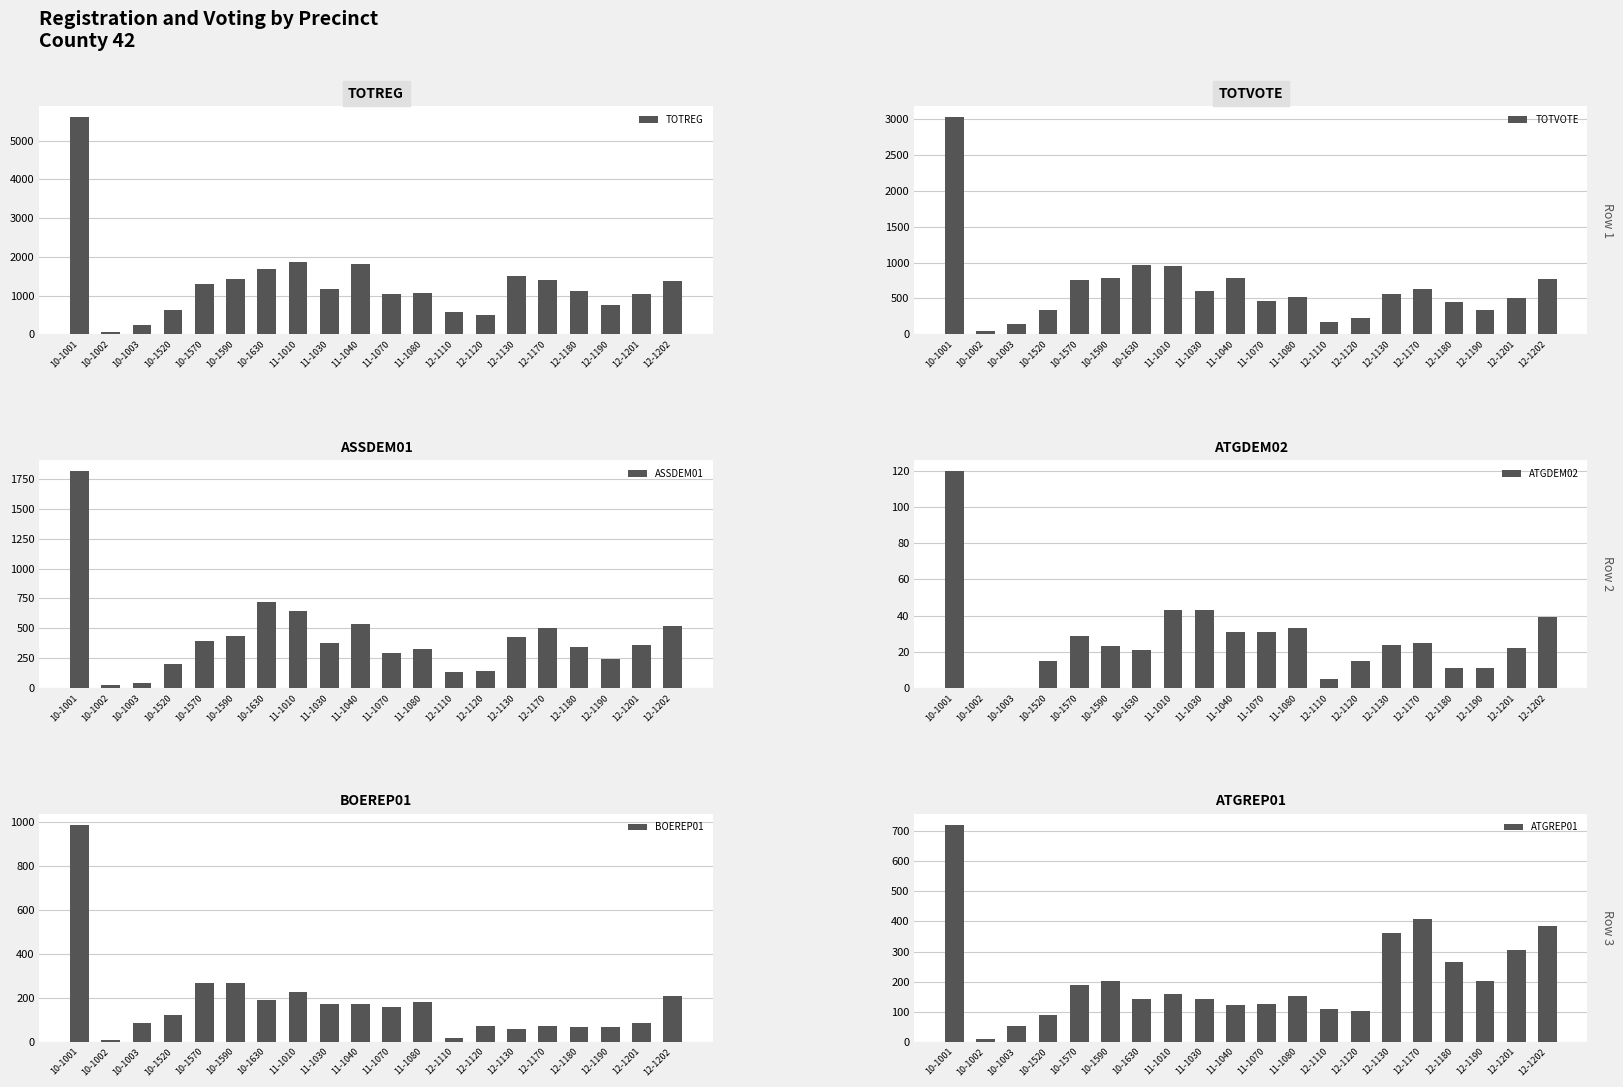

What value does the TOTVOTE series have at 12-1130, to the nearest 100?

600